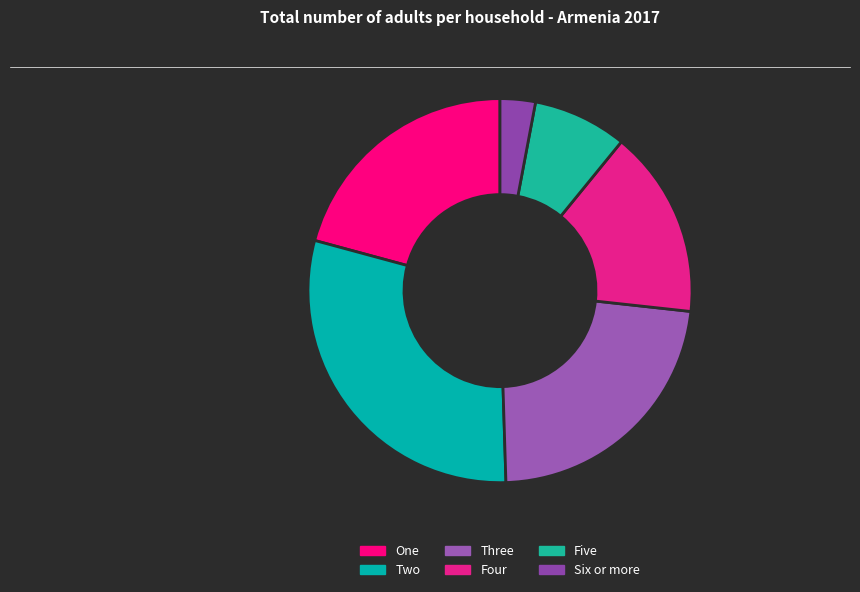

Is One the majority of the pie?

No